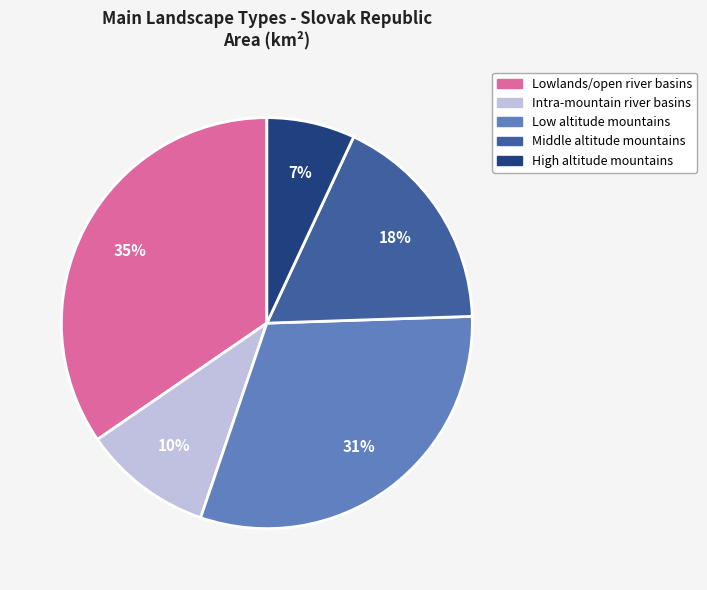

How many slices are in this pie chart?

5